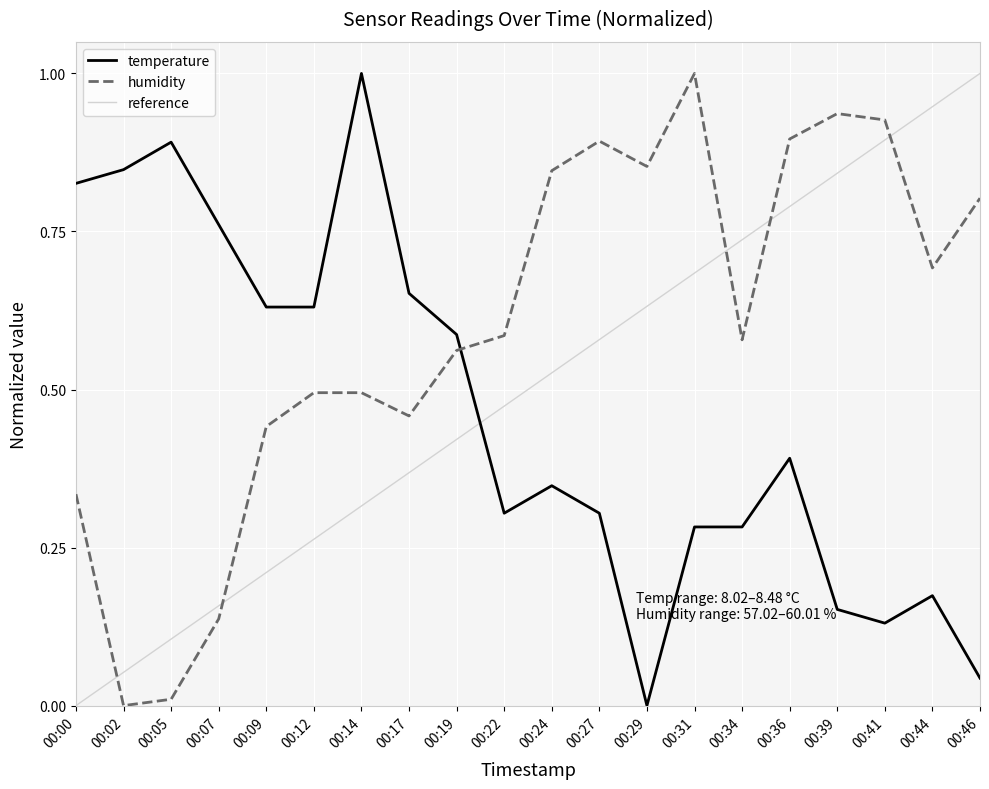

What is the difference between the humidity values at 00:36 and 00:44?

0.2